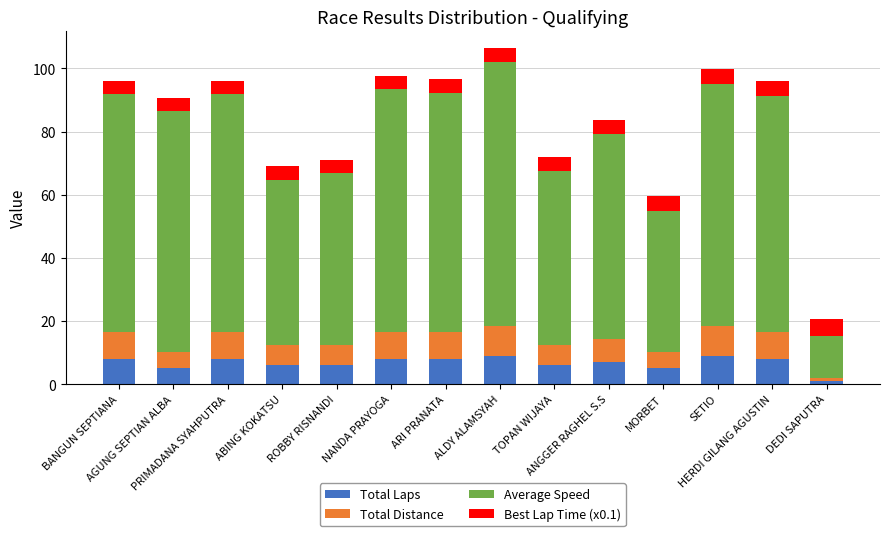

What is the maximum value for Total Laps?

9.0